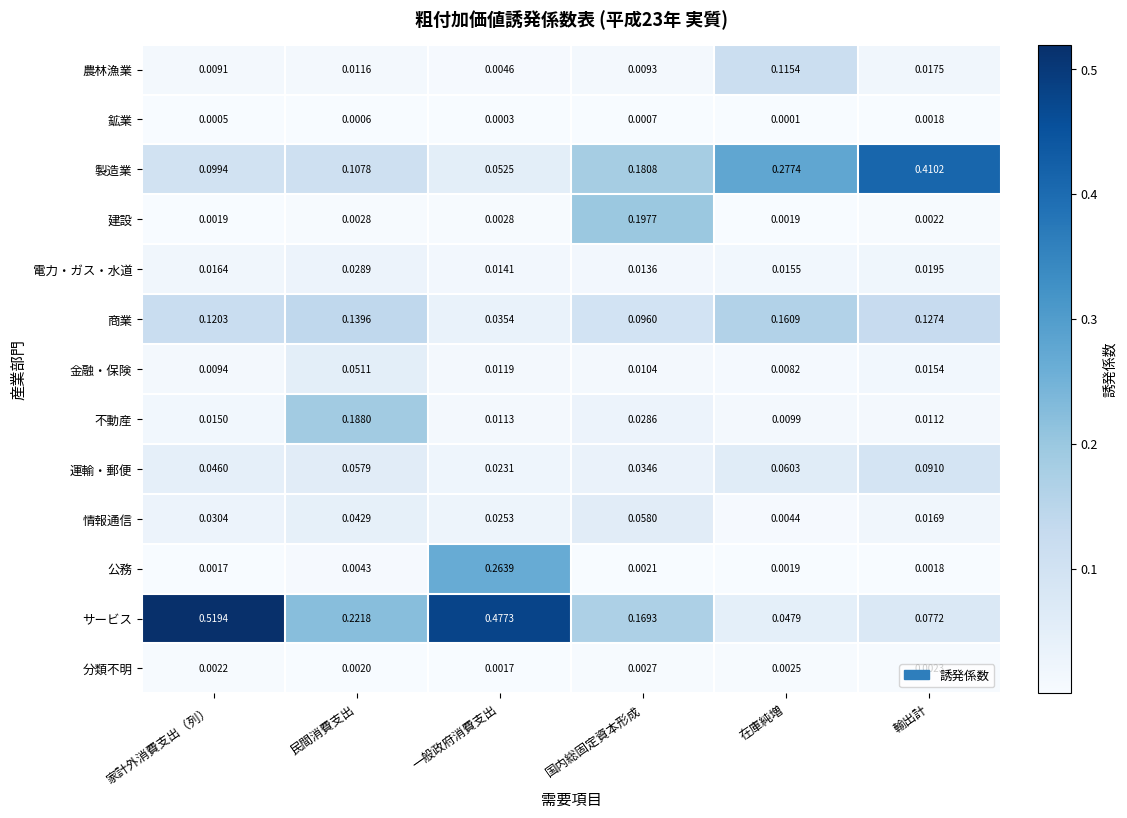

At which category is the sum across all series the highest?

一般政府消費支出